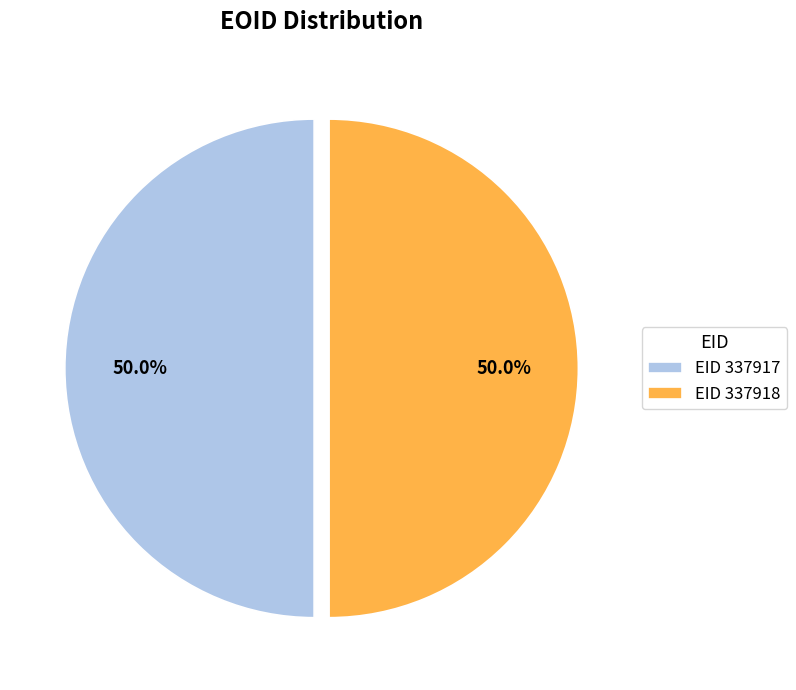

Approximately how many times larger is the value at EID 337918 compared to EID 337917?

1.0